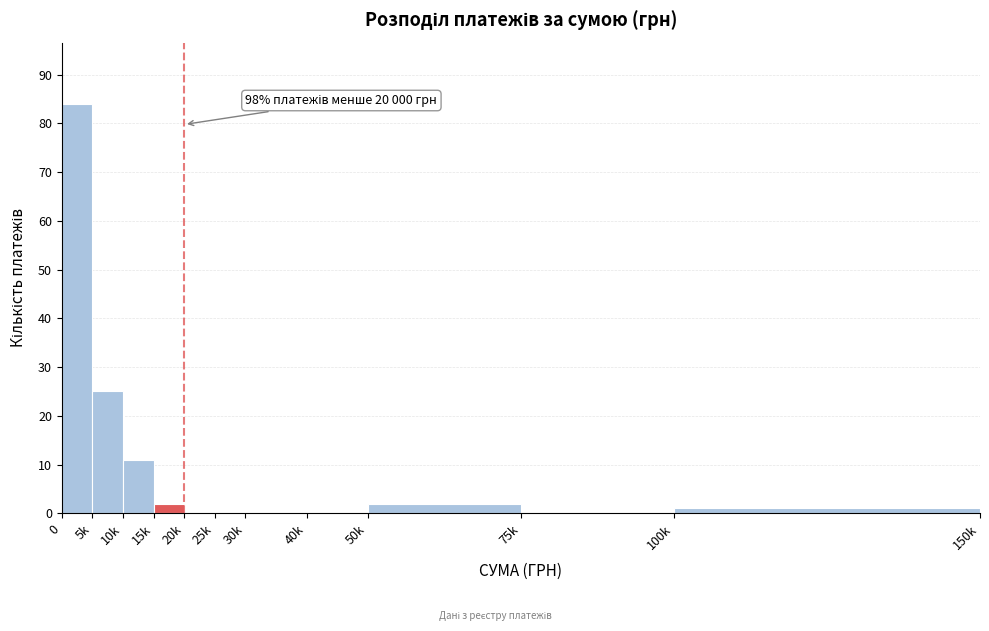

Reading left to right, list all the values displayed in this chart.

0=84	5k=25	10k=11	15k=2	20k=0	25k=0	30k=0	40k=0	50k=2	75k=0	100k=1